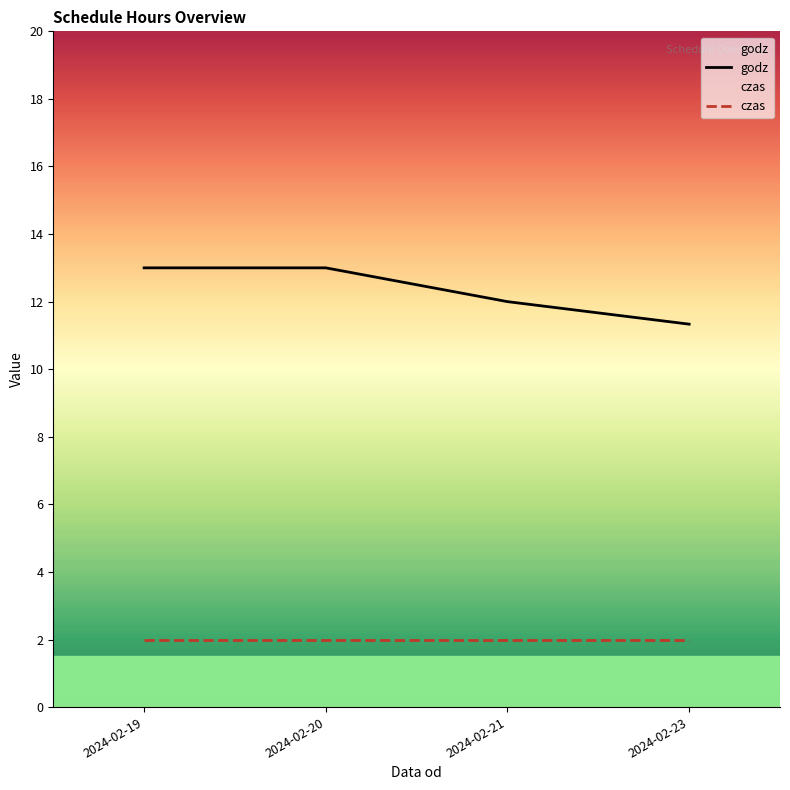

Which series has the largest total across all categories?

godz